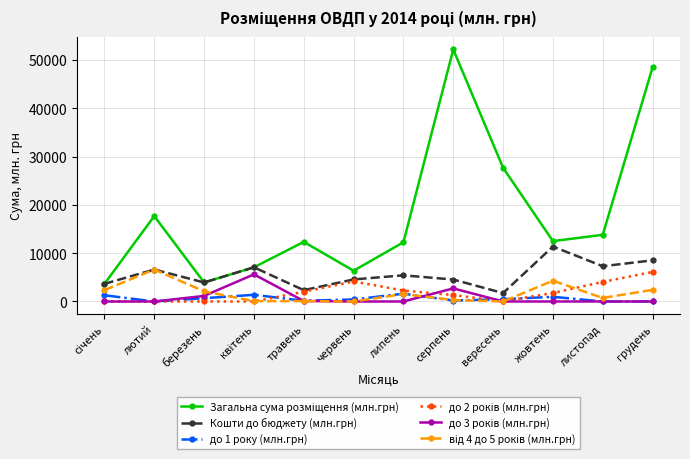

What is the label of the 5th point from the left?

травень